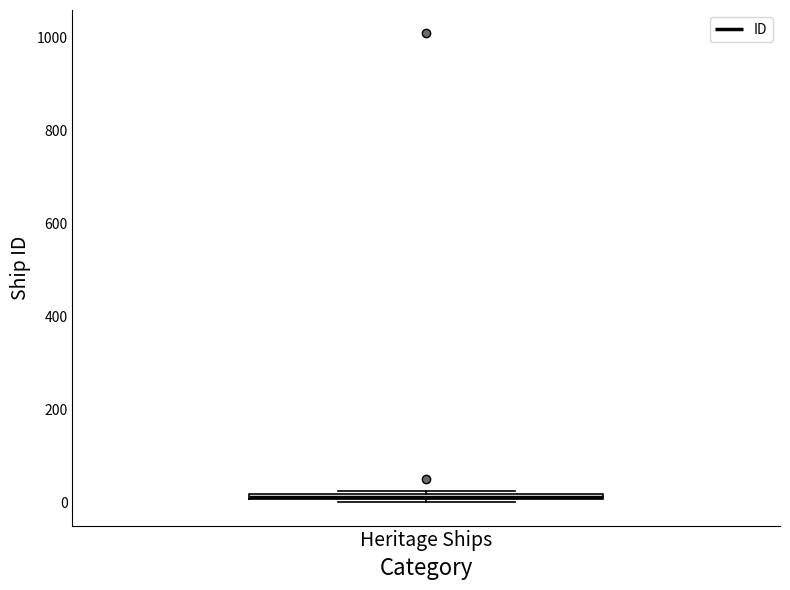

Where is the upper edge of the box for Heritage Ships on the y-axis? The values are not printed on the chart, so give them approximately, as read against the axis.

20